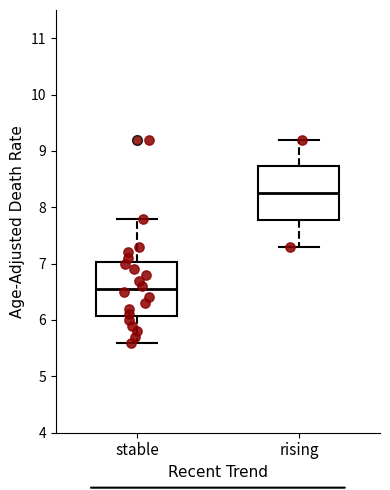

Reading left to right, read every box against the y-axis: the position of its median line, the range the box covers, and the ends of its whiskers. The values are not printed on the chart, so give them approximately, as read against the axis.

stable: median 6.6, box 6.1 to 7.0, whiskers 5.6 to 7.8
rising: median 8.3, box 7.8 to 8.7, whiskers 7.3 to 9.2